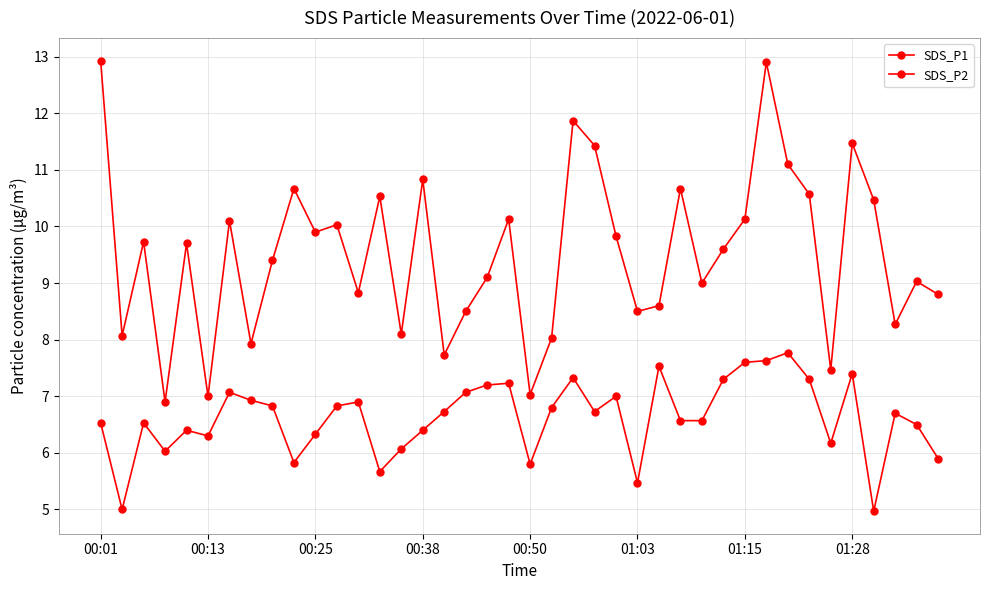

Is this an area chart (filled region under the line)?

No